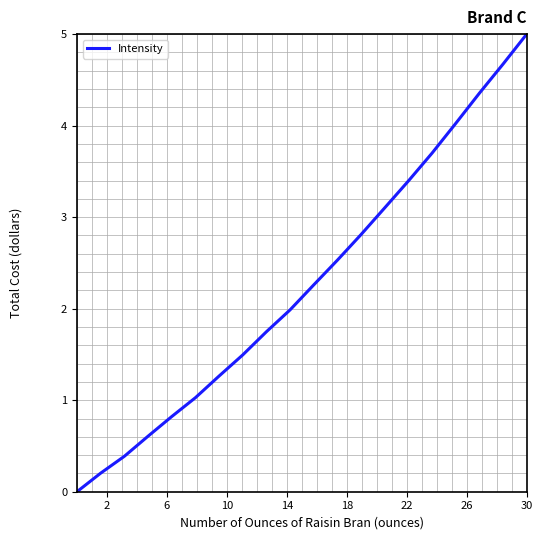

What is the difference between the maximum and minimum values?

5.0